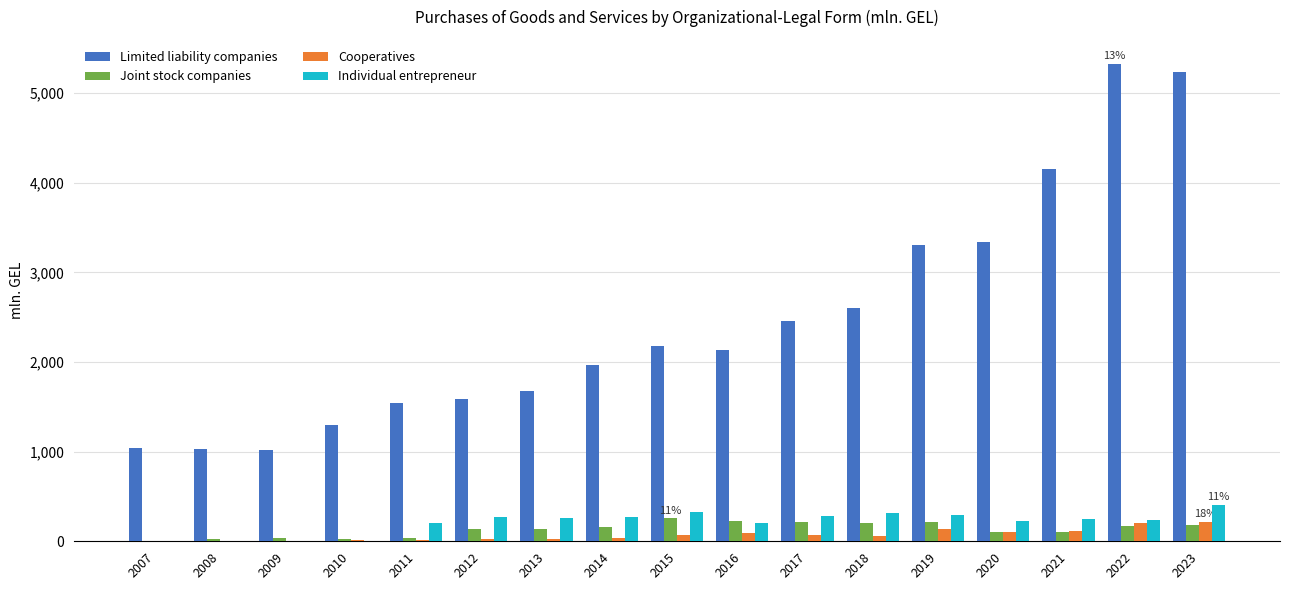

What is the sum of all Cooperatives values?

1225.1